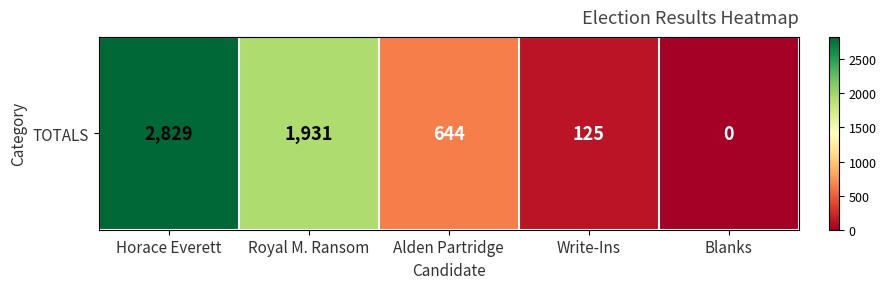

The chart shows a value of 644 at Alden Partridge. True or false?

True